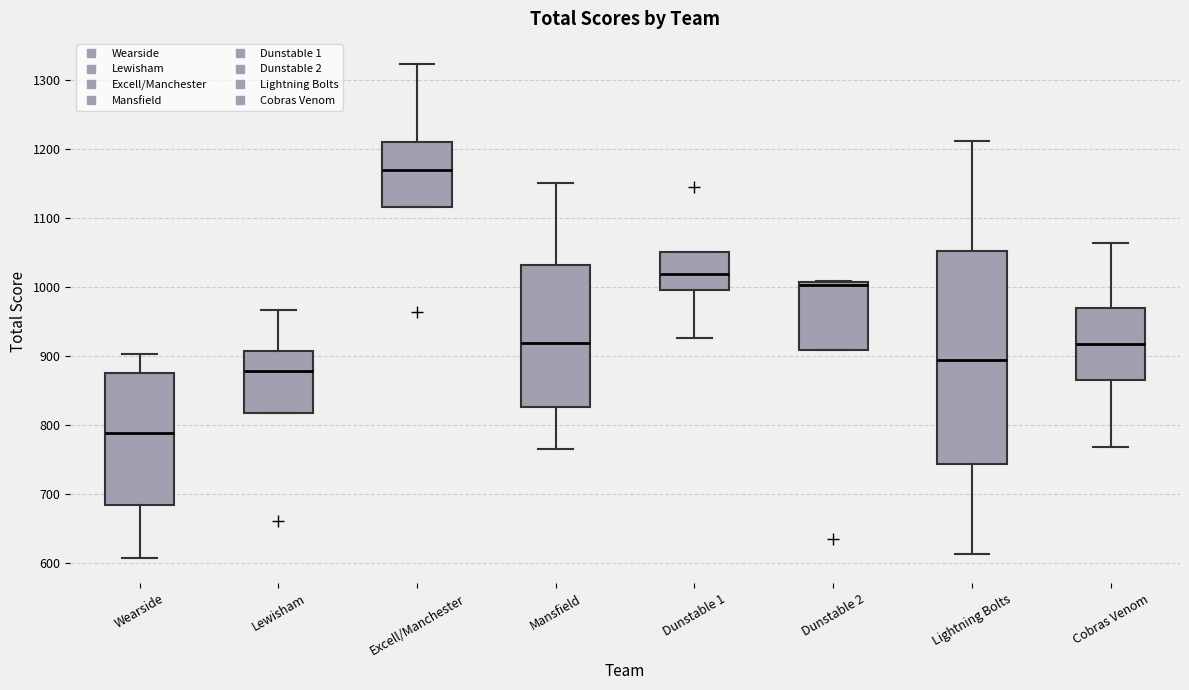

Which box has the lowest median line?

Wearside